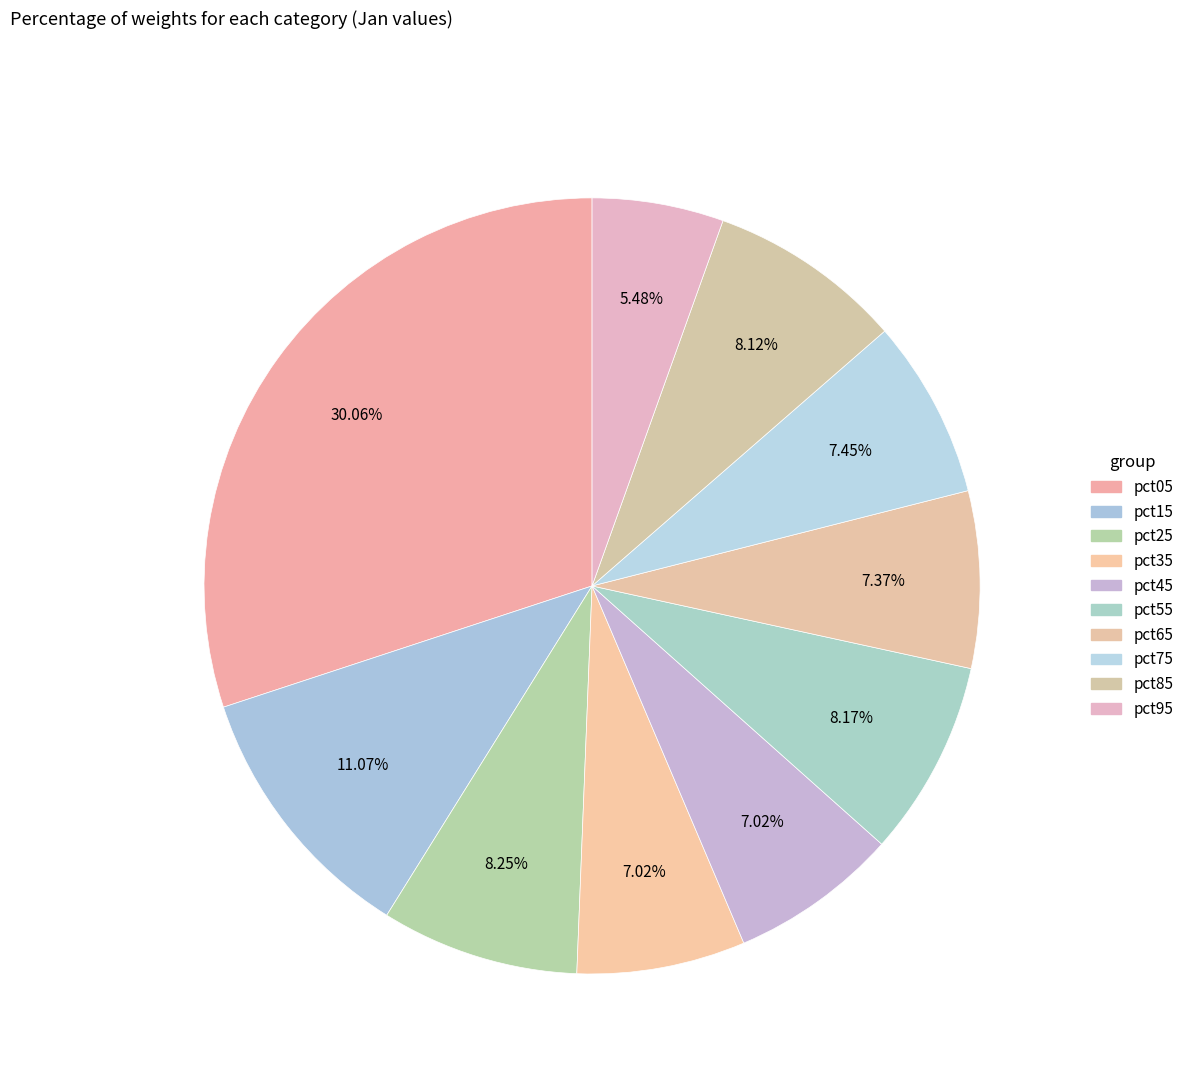

To the nearest percent, what portion does pct85 represent?

8%